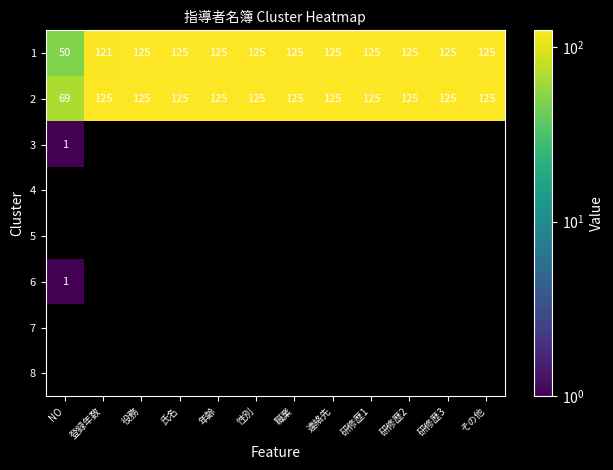

Where is 1 nearest to the value 87?

登録年数